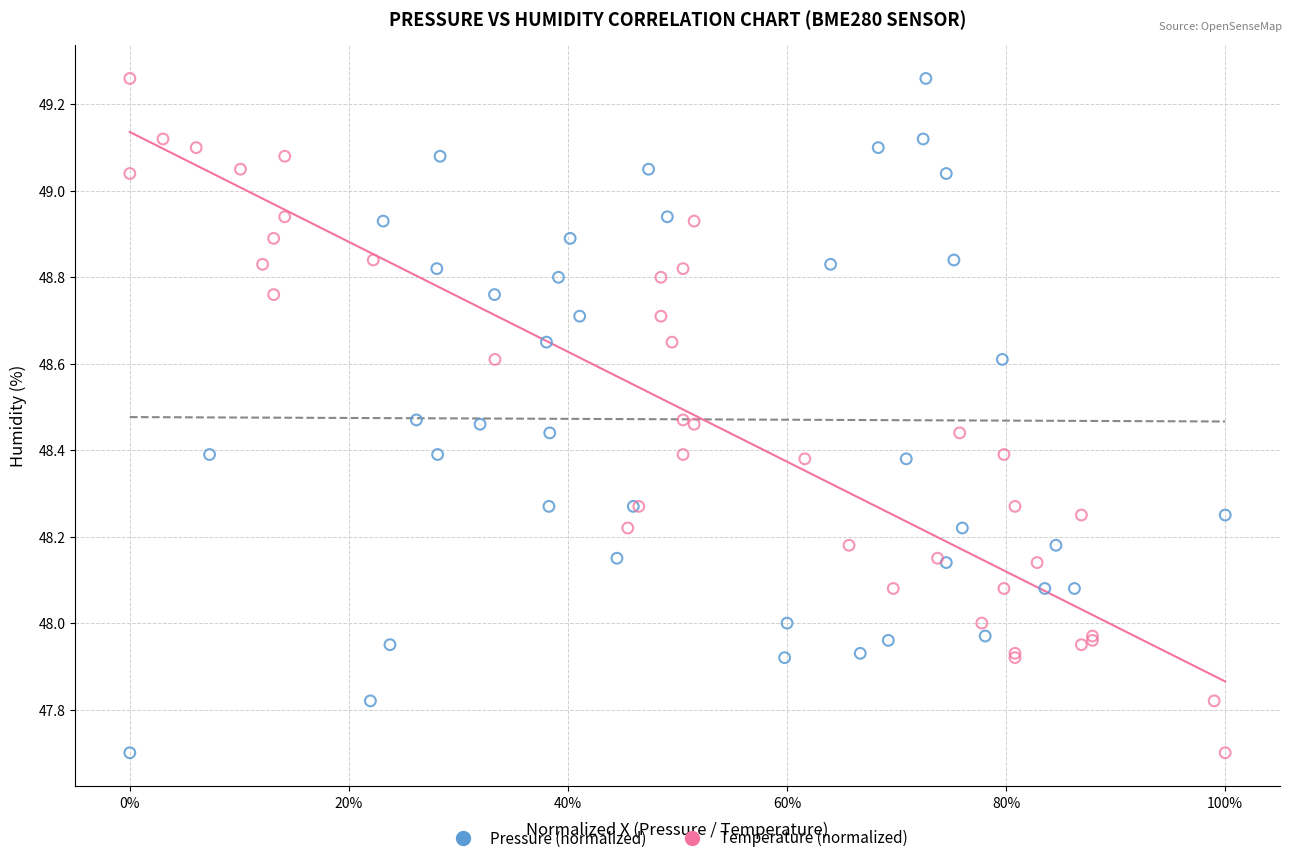

What are all the series names shown in the legend?

Pressure (normalized), Temperature (normalized)